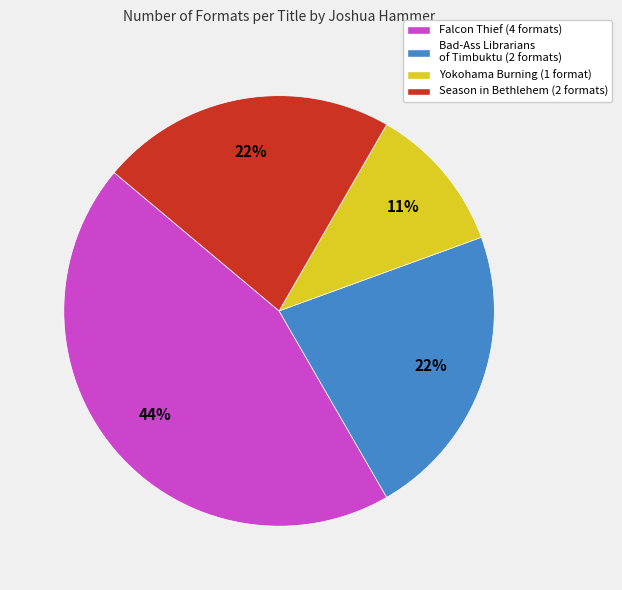

Approximately how many times larger is the value at Bad-Ass Librarians of Timbuktu compared to Season in Bethlehem?

1.0